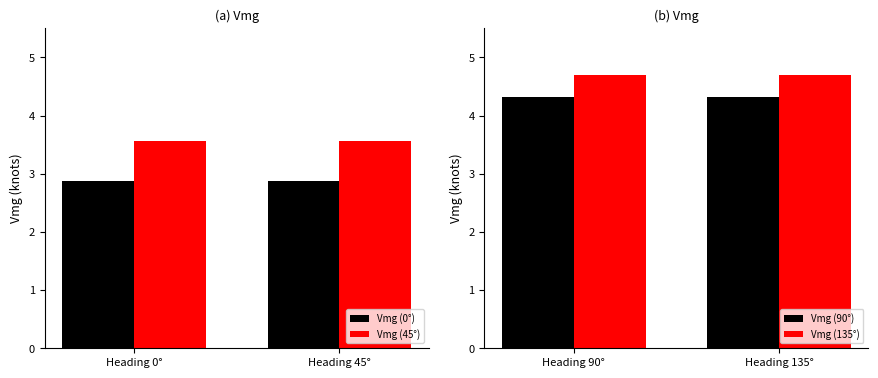

Is it true that Vmg (90°) equals 6.0 at Heading 90°?

False